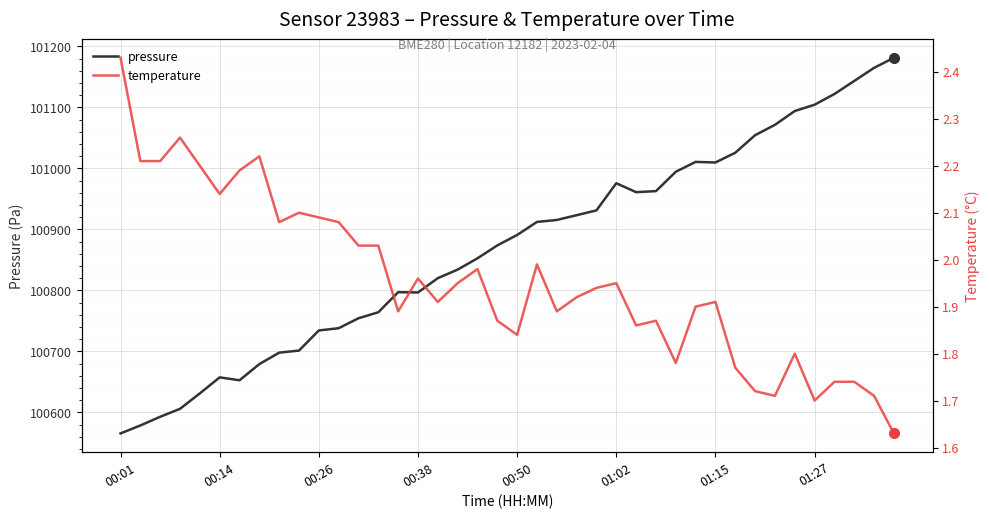

The temperature series shows 1.1 at 24. True or false?

False